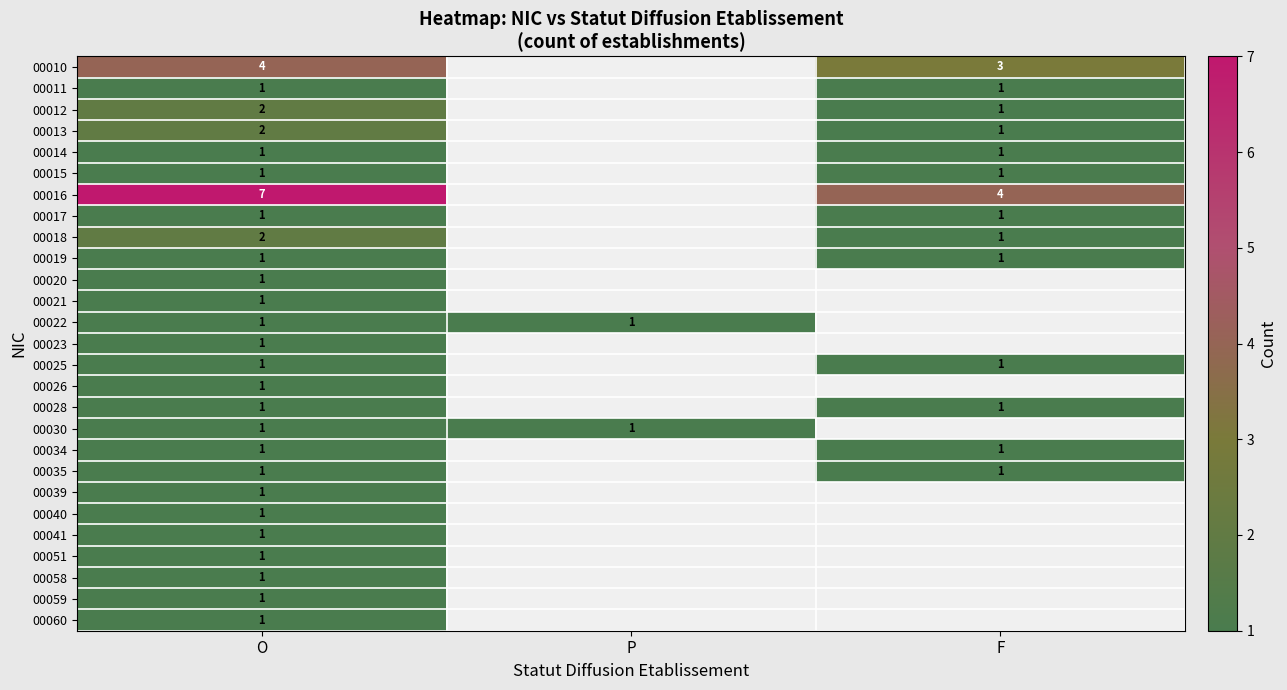

The 00013 series shows 0 at F. True or false?

False